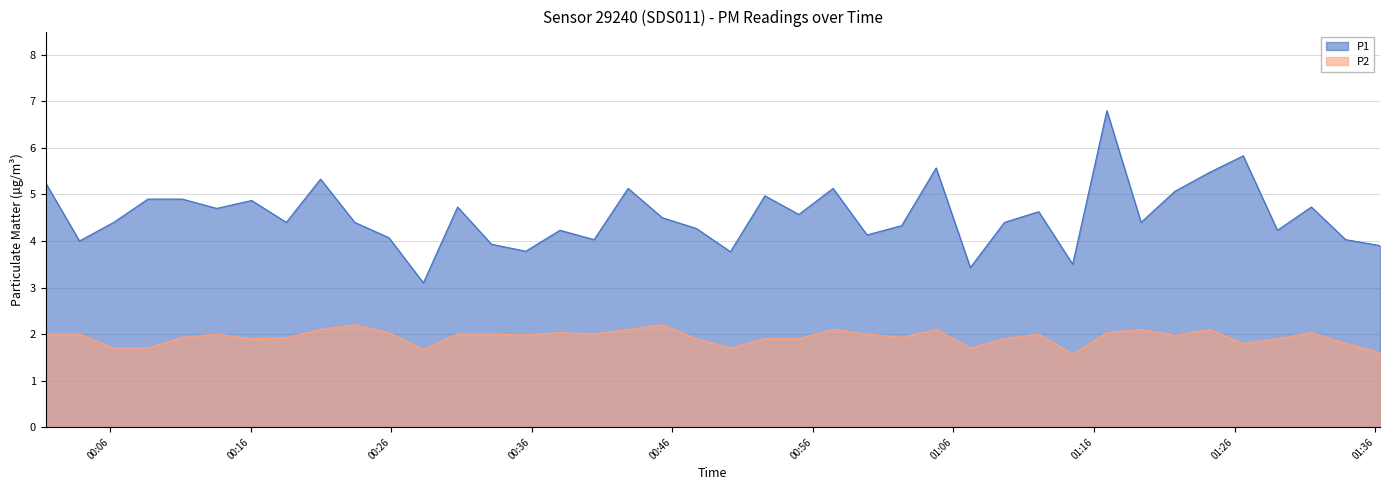

Which series has the largest total across all categories?

P1